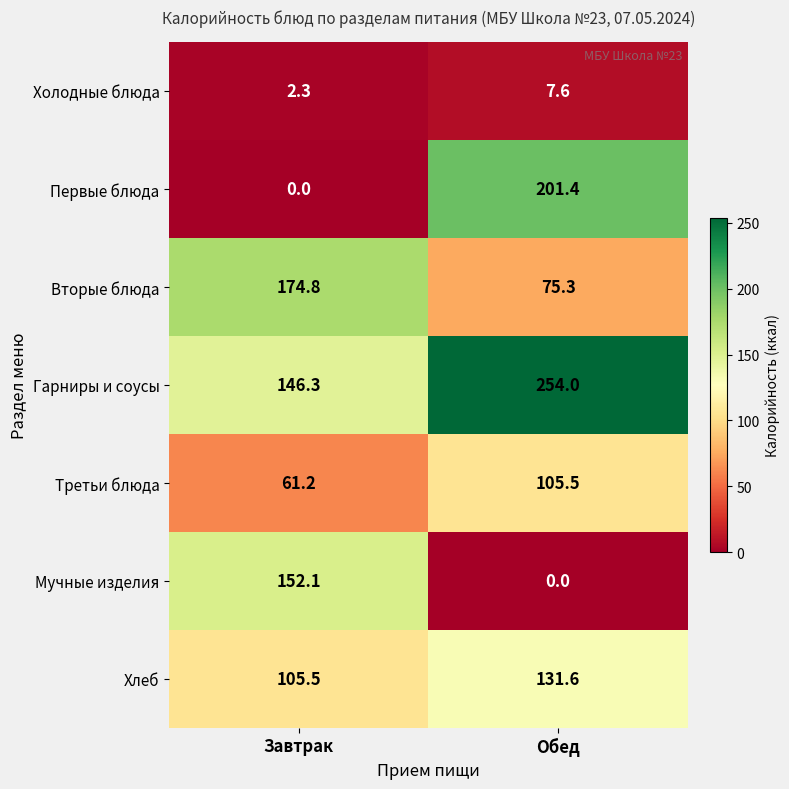

What is the difference between the maximum and minimum values in the Третьи блюда series?

44.3